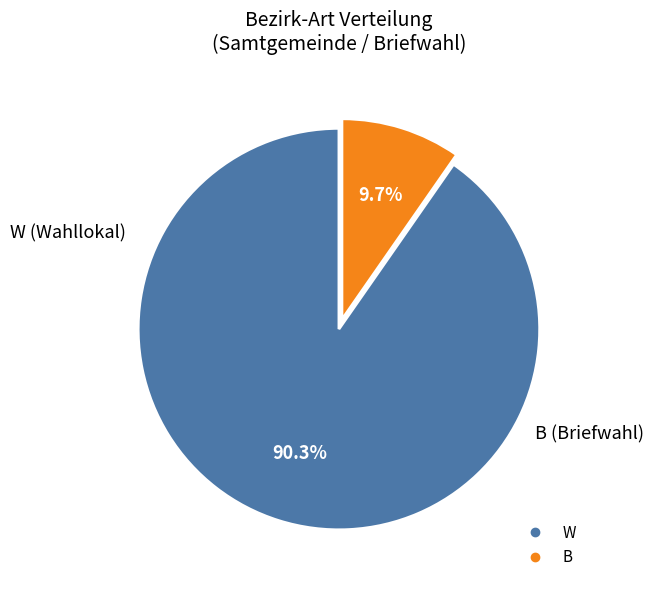

What is the largest slice in the pie chart?

W